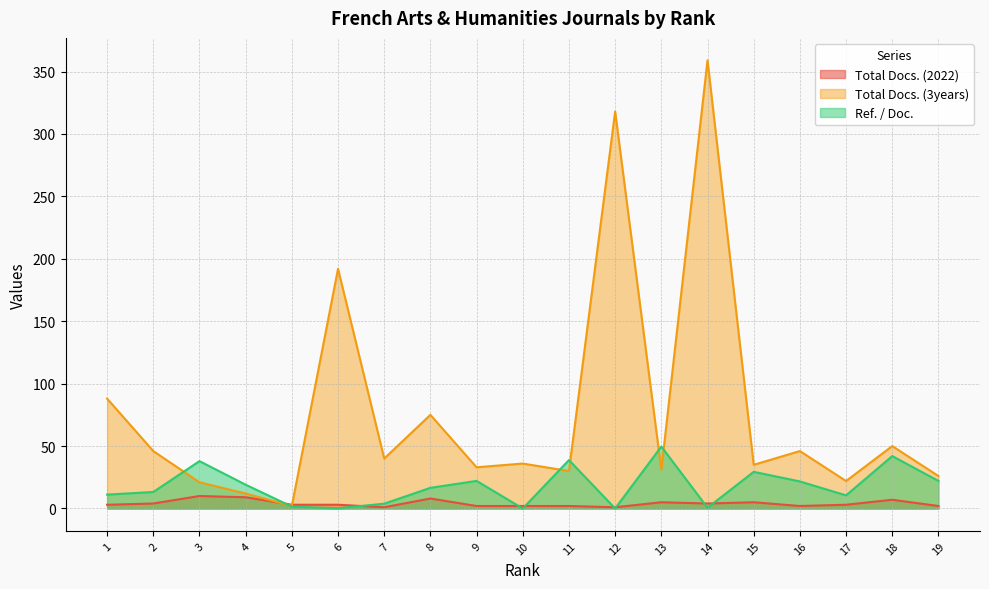

What is the difference between the second highest and minimum values in the Total Docs. (2022) series?

8.0